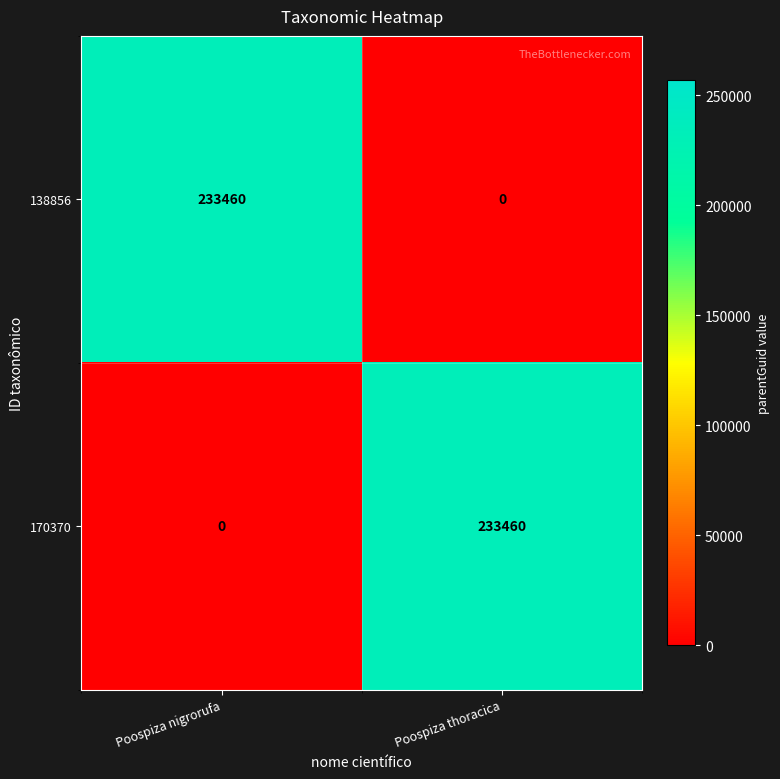

What is the difference between the highest and lowest values at Poospiza thoracica?

233460